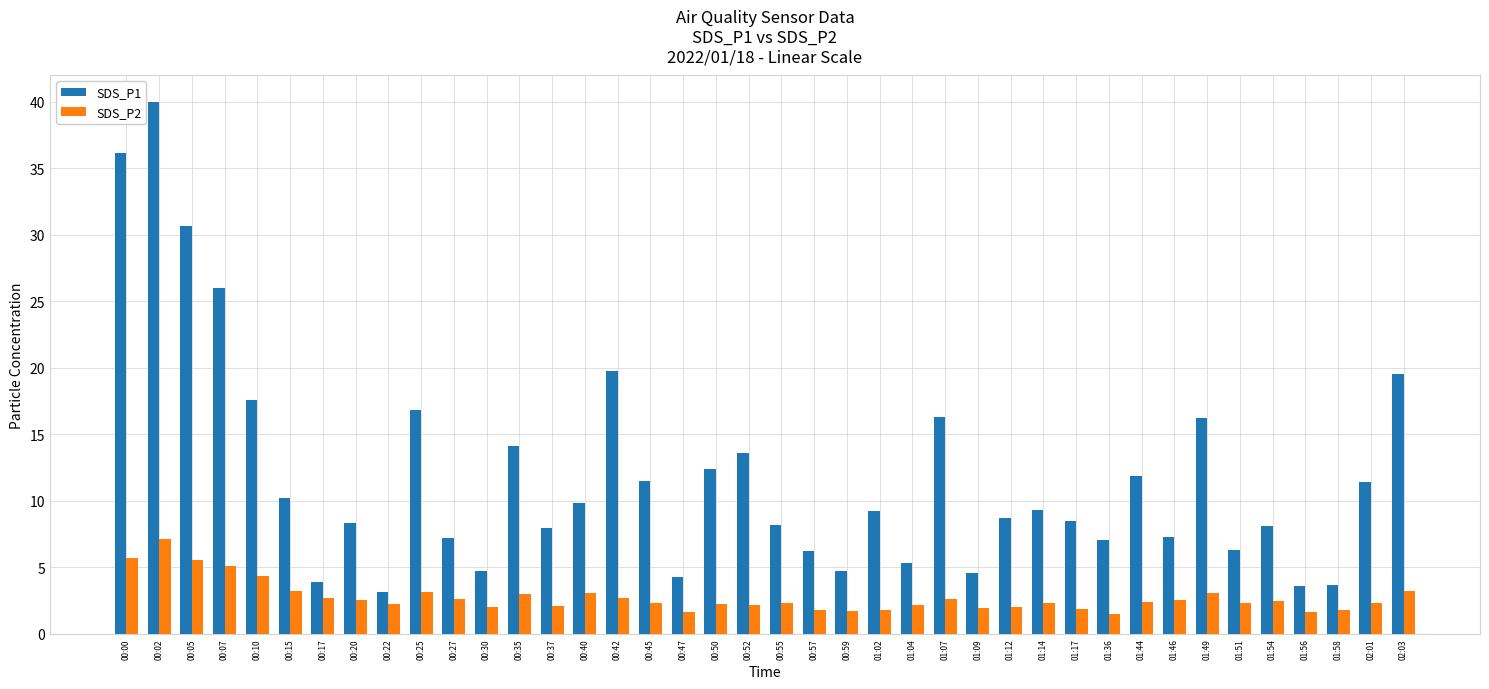

Which series has the largest range (max minus min)?

SDS_P1